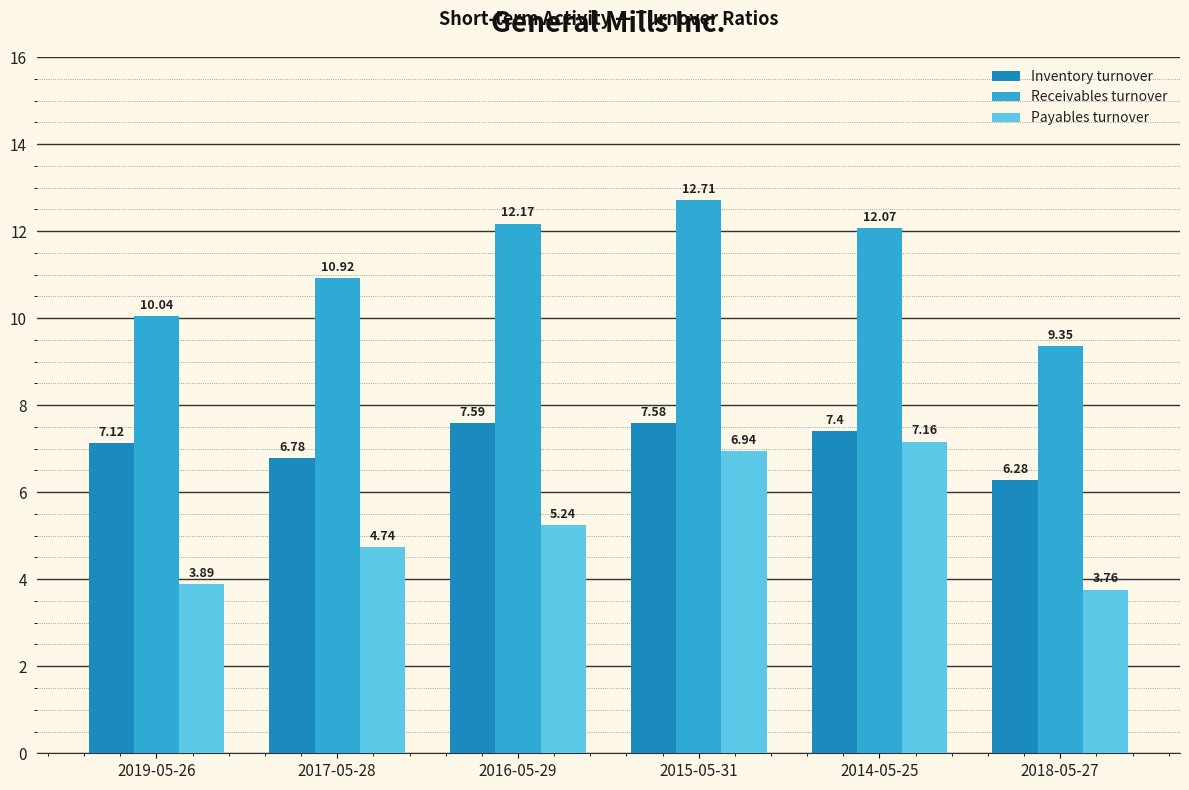

At 2014-05-25, list the series in order from smallest to largest.

Payables turnover, Inventory turnover, Receivables turnover